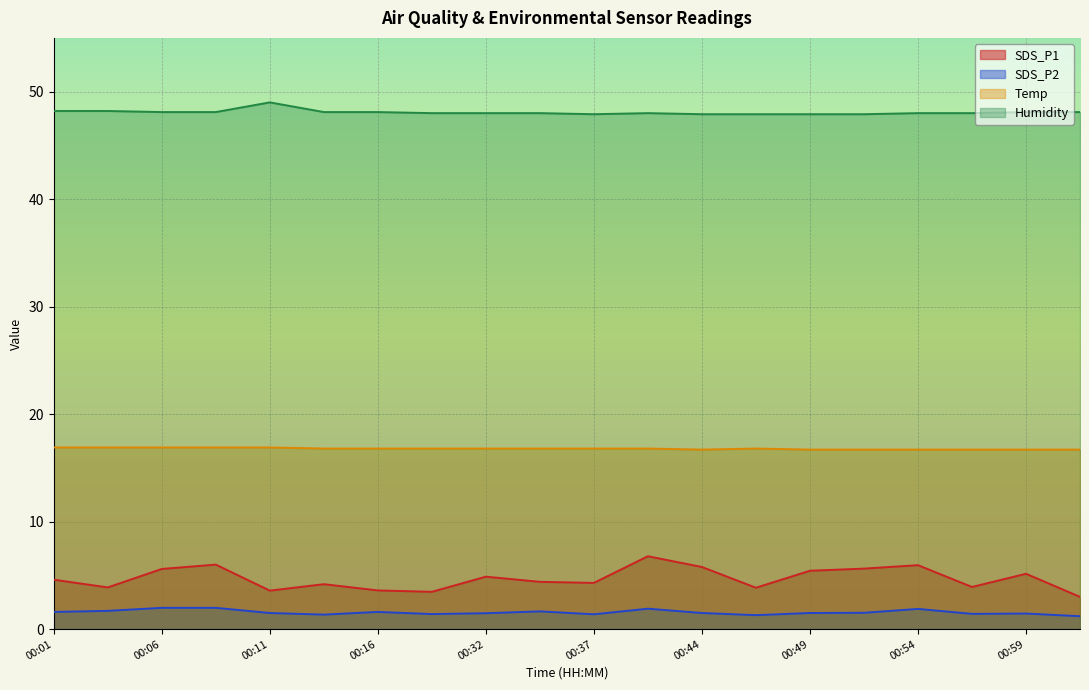

What is the sum of all Temp values?

335.8